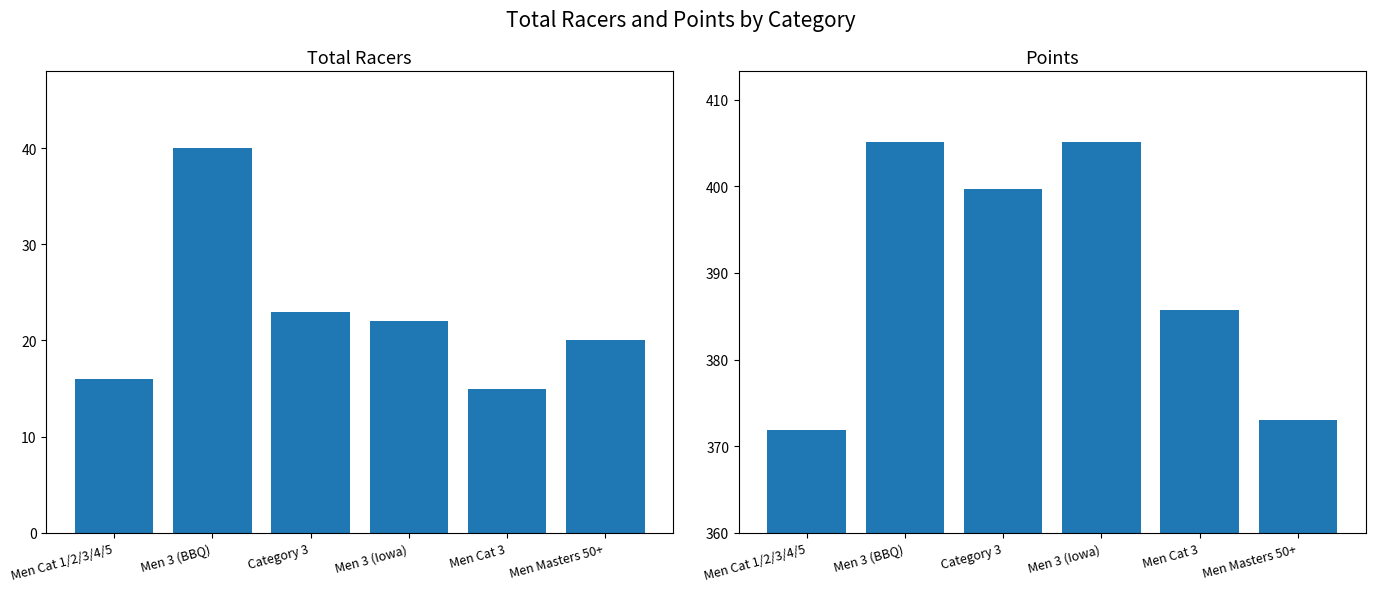

What are all the series names shown in the legend?

Total Racers, Points